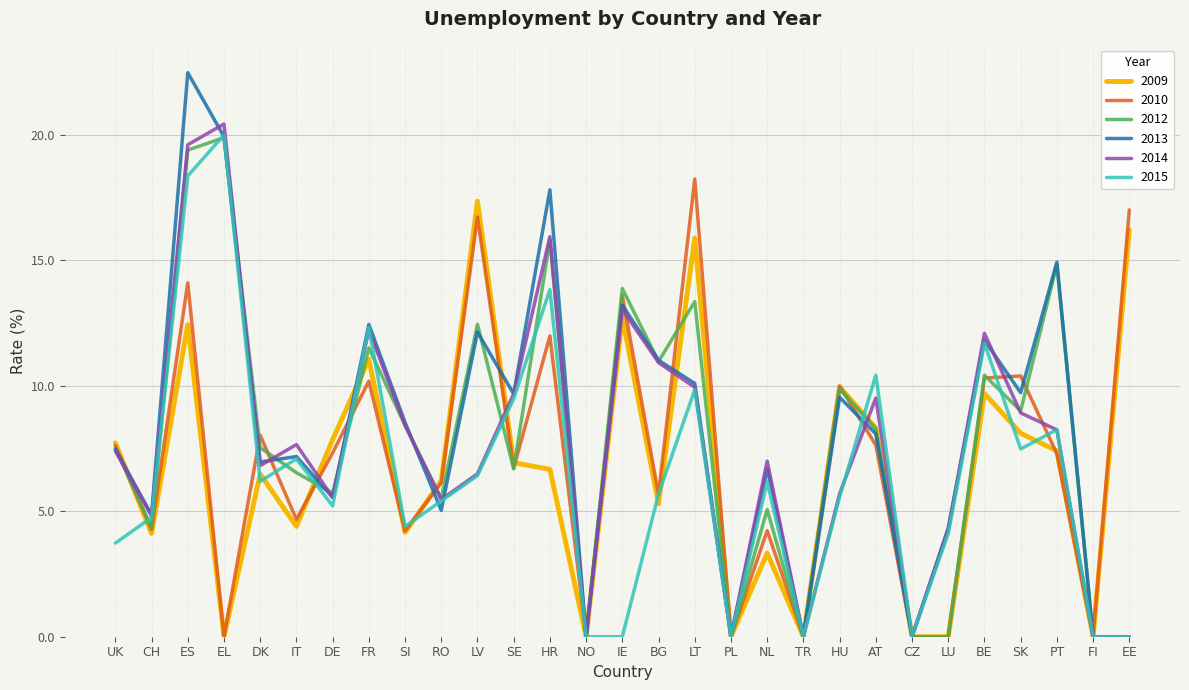

Which category has the highest value in the 2013 series?

ES